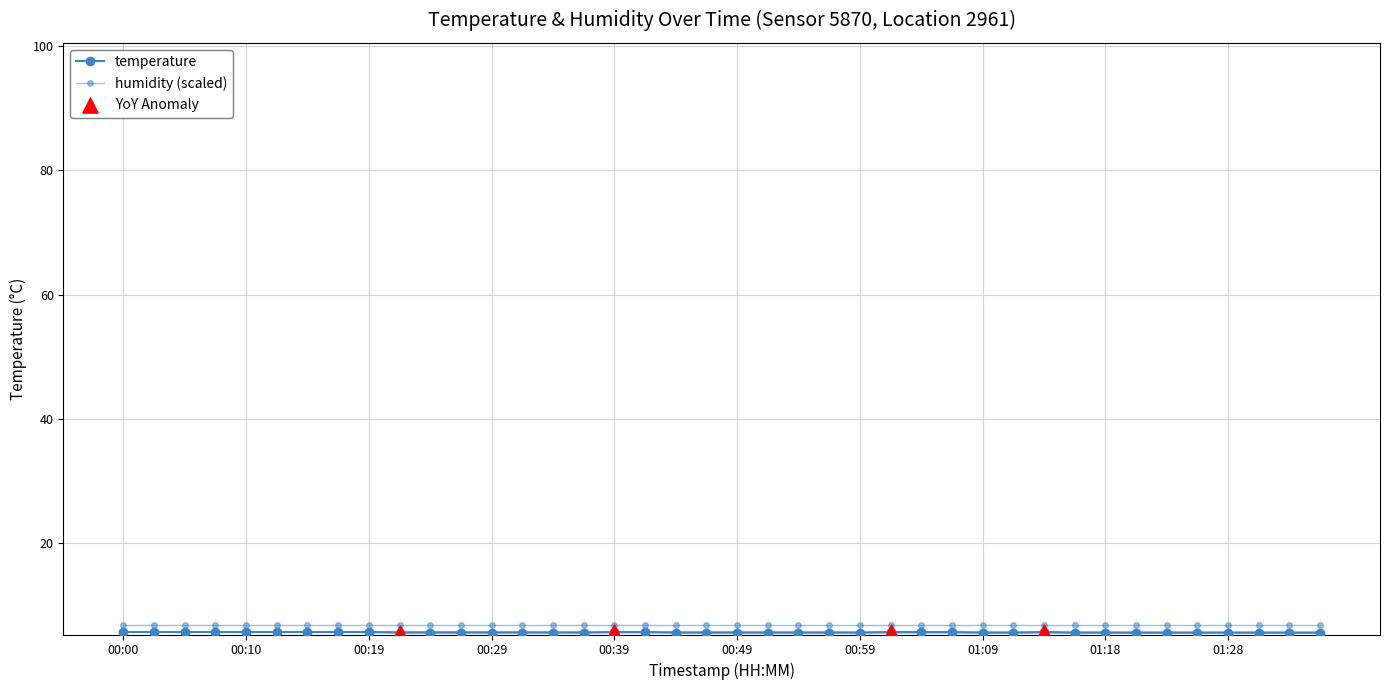

What is the change in value from 00:59 to 01:04?

+0.1